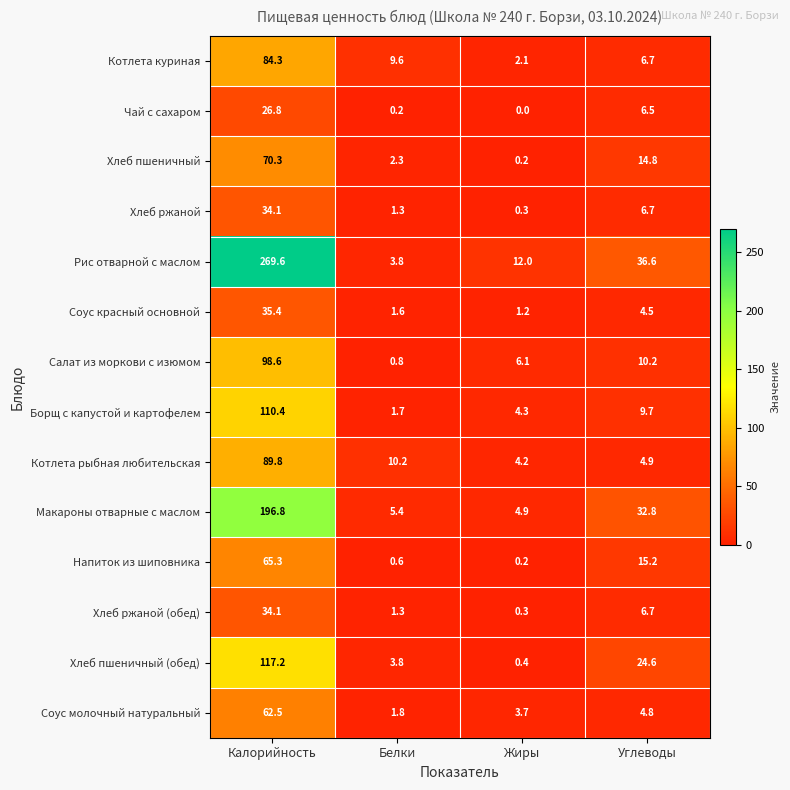

The Рис отварной с маслом series shows 186.0 at Калорийность. True or false?

False